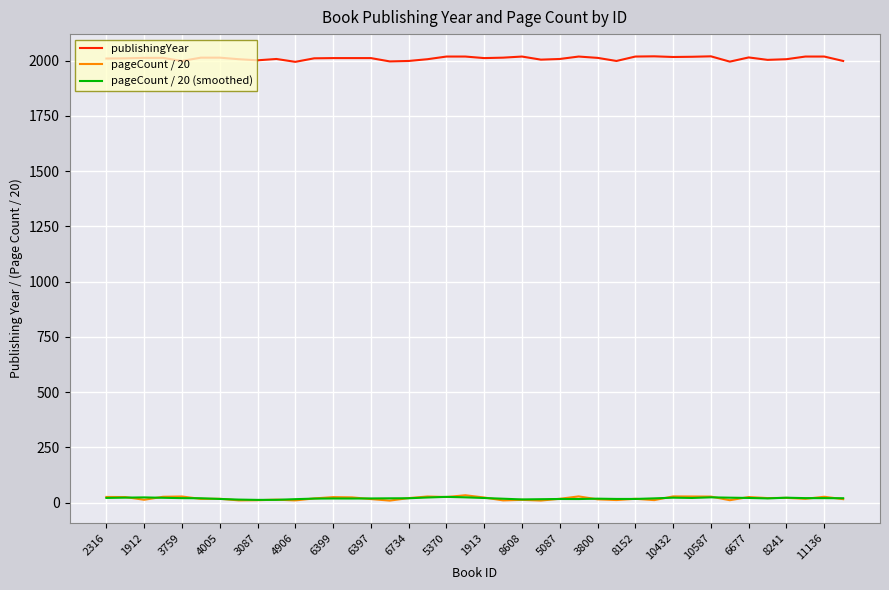

At how many categories does at least one series exceed 1534?

40